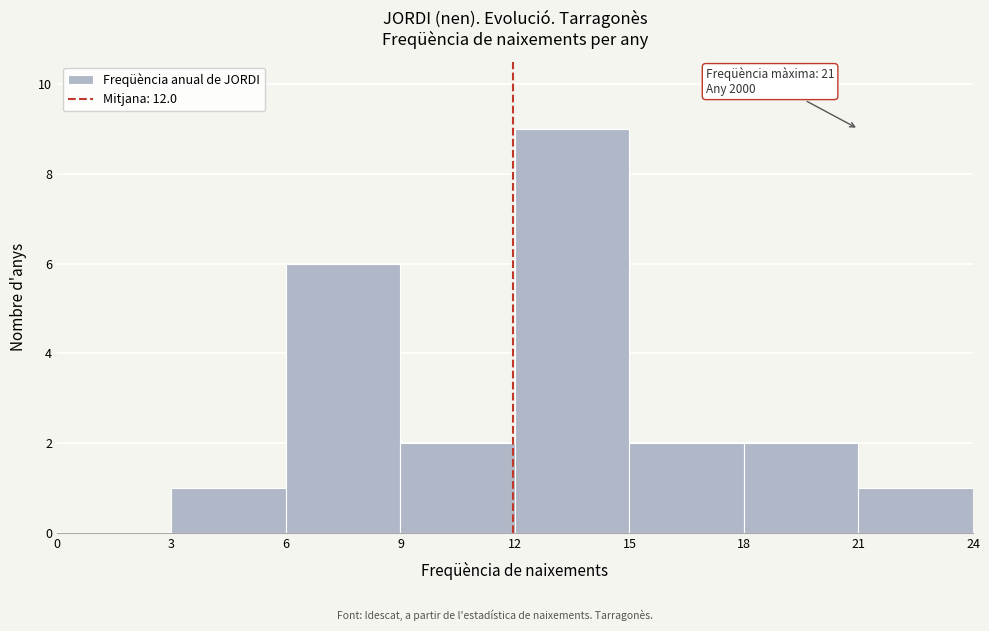

Over which range of the x-axis is the bar tallest?

12 to 15